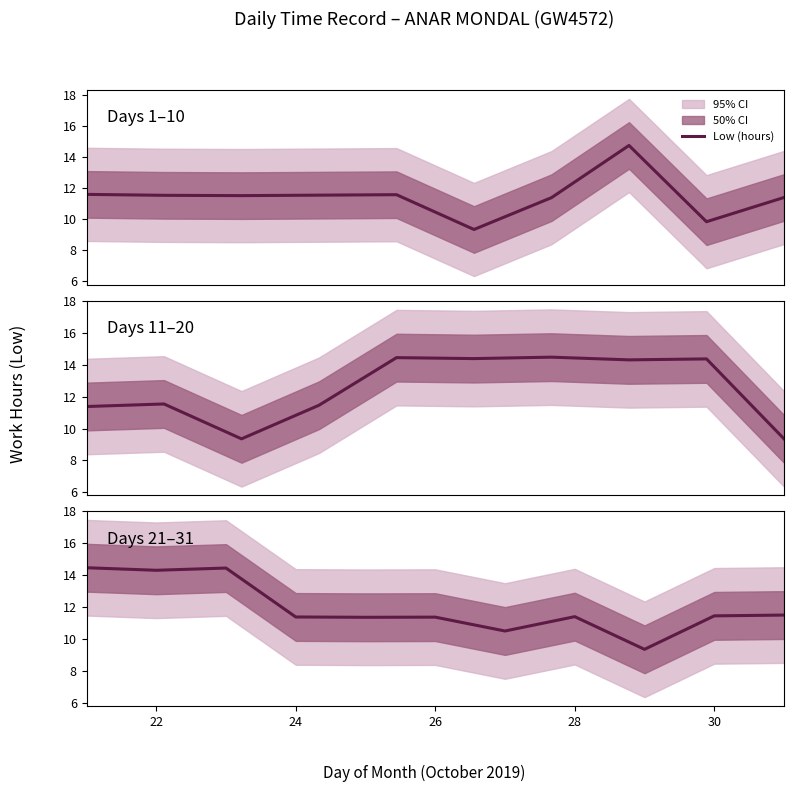

How many points are lower than both their immediate neighbors (excluding endpoints)?

4